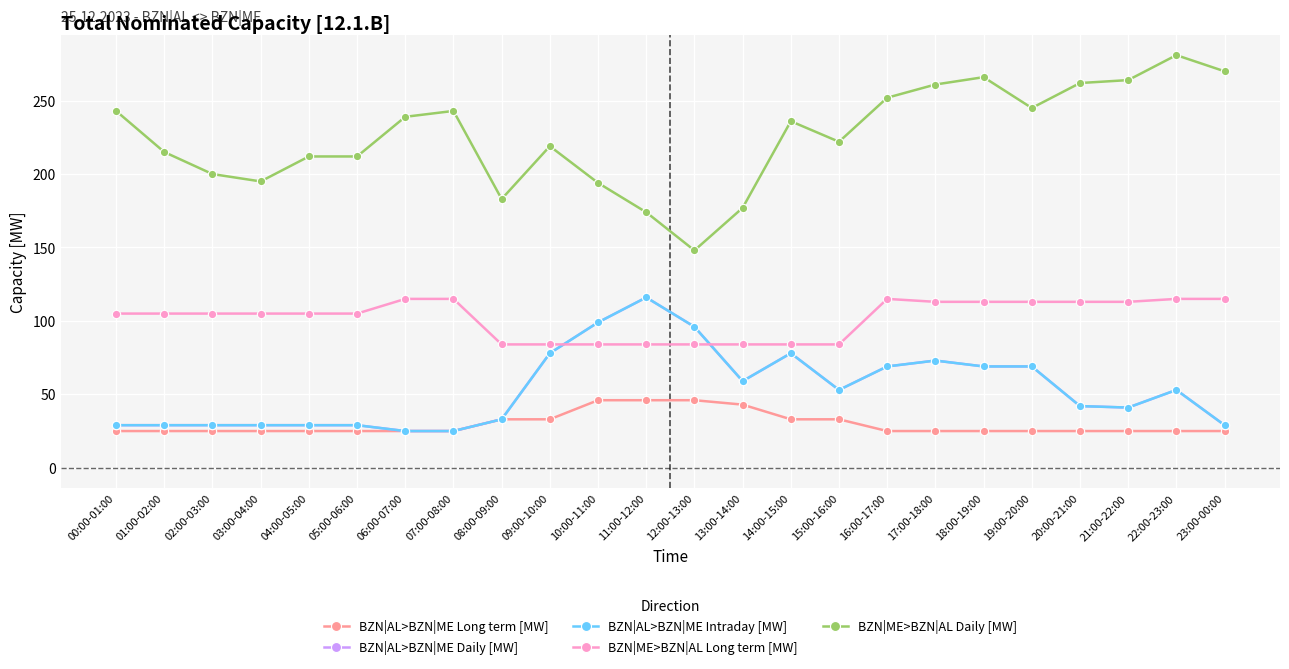

The value of BZN|AL>BZN|ME Daily [MW] at 02:00-03:00 is 39. True or false?

False